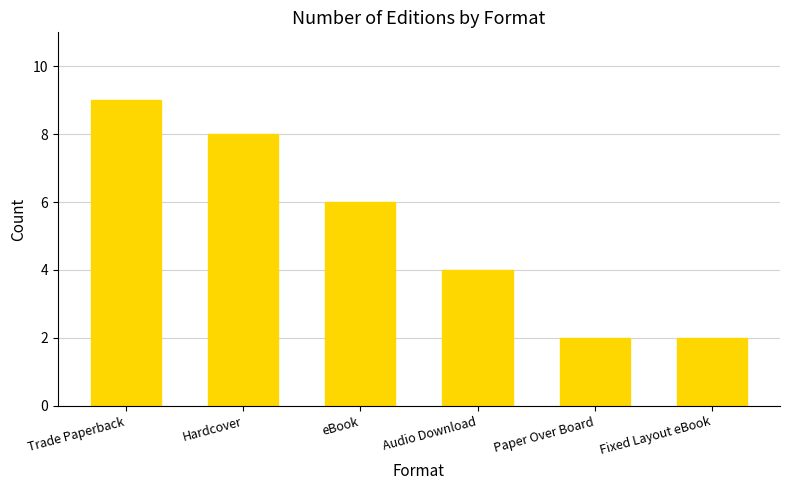

How many series are shown in this chart?

1